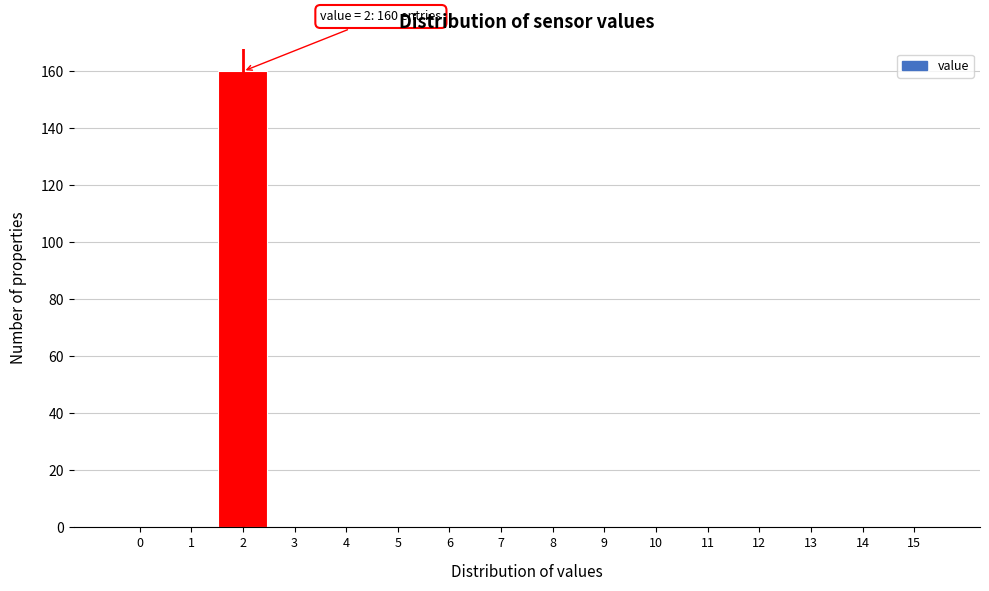

Reading left to right, what are all the values shown in this chart?

0=0	1=0	2=160	3=0	4=0	5=0	6=0	7=0	8=0	9=0	10=0	11=0	12=0	13=0	14=0	15=0